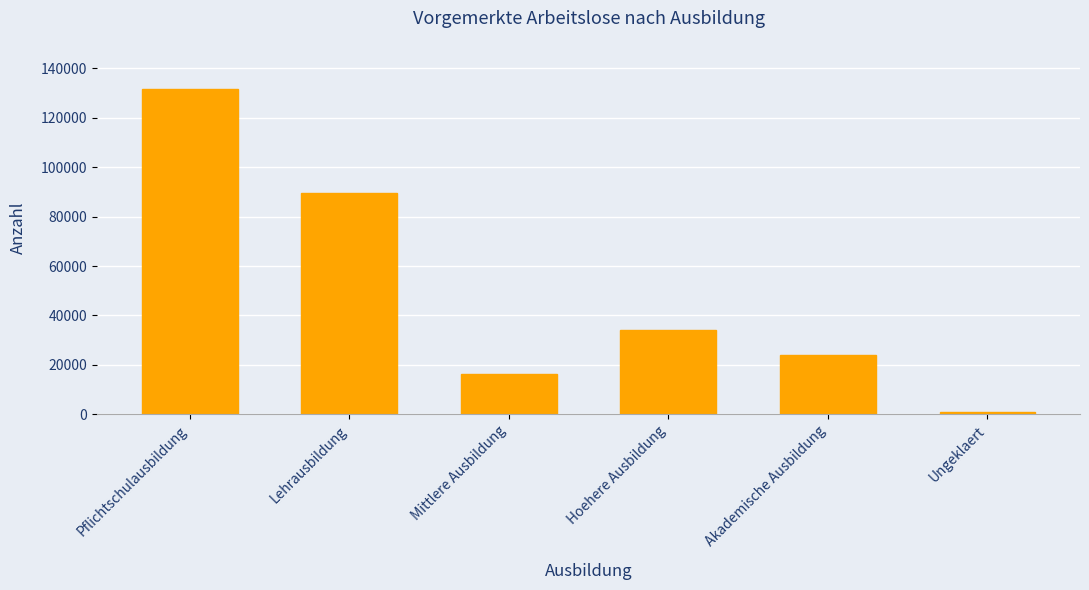

Which has a higher value, Ungeklaert or Hoehere Ausbildung?

Hoehere Ausbildung